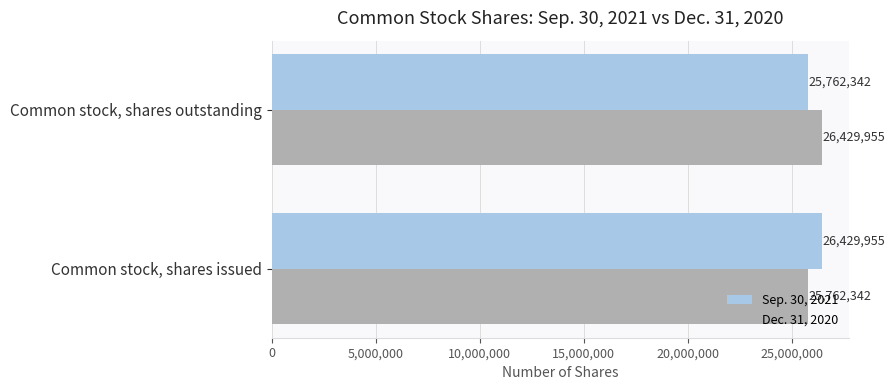

Is the value of Sep. 30, 2021 at Common stock, shares outstanding greater than the value of Dec. 31, 2020 at Common stock, shares outstanding?

No